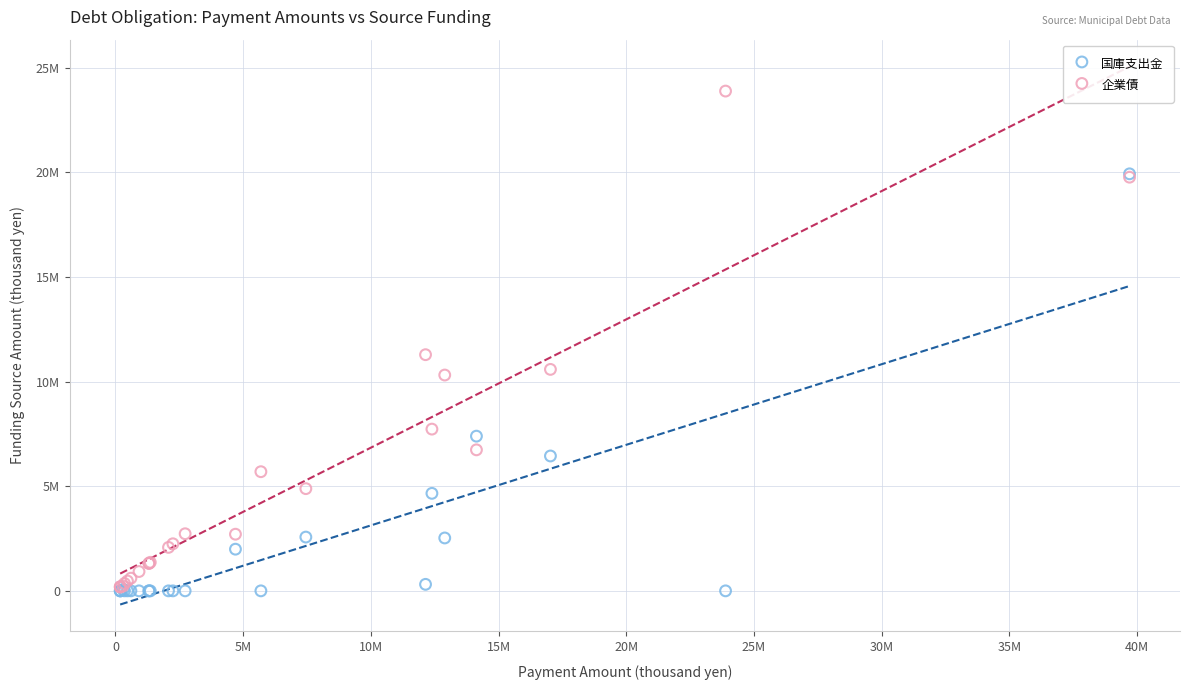

What are all the series names shown in the legend?

国庫支出金, 企業債